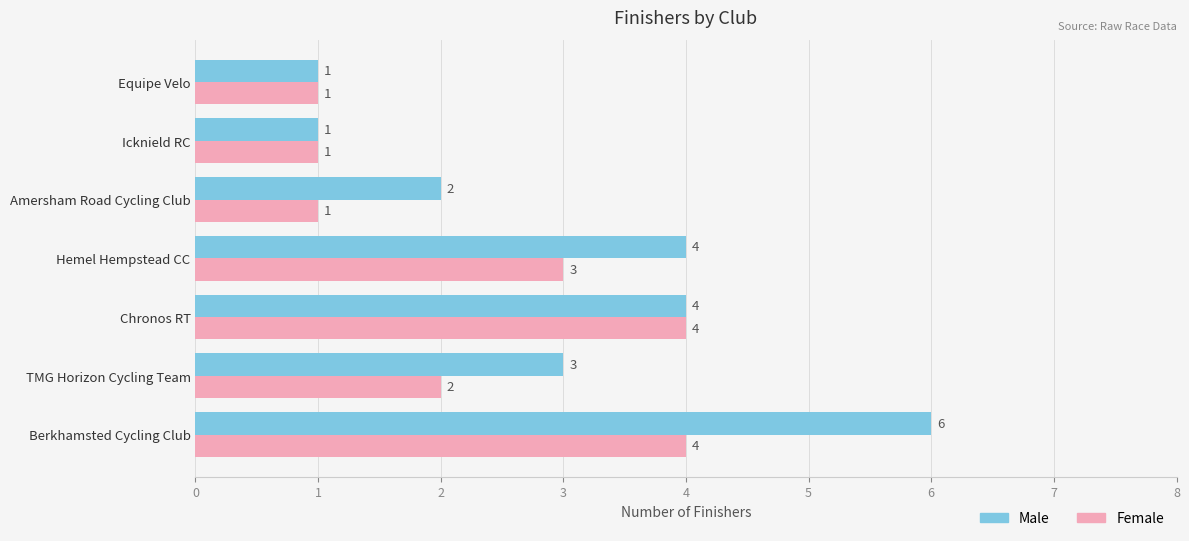

The Male series shows 5 at TMG Horizon Cycling Team. True or false?

False